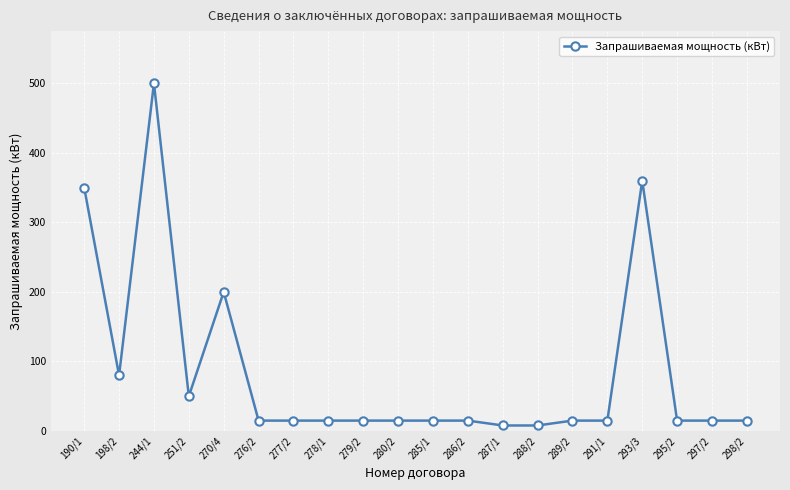

What value does the data have at 279/2, to the nearest 10?

20